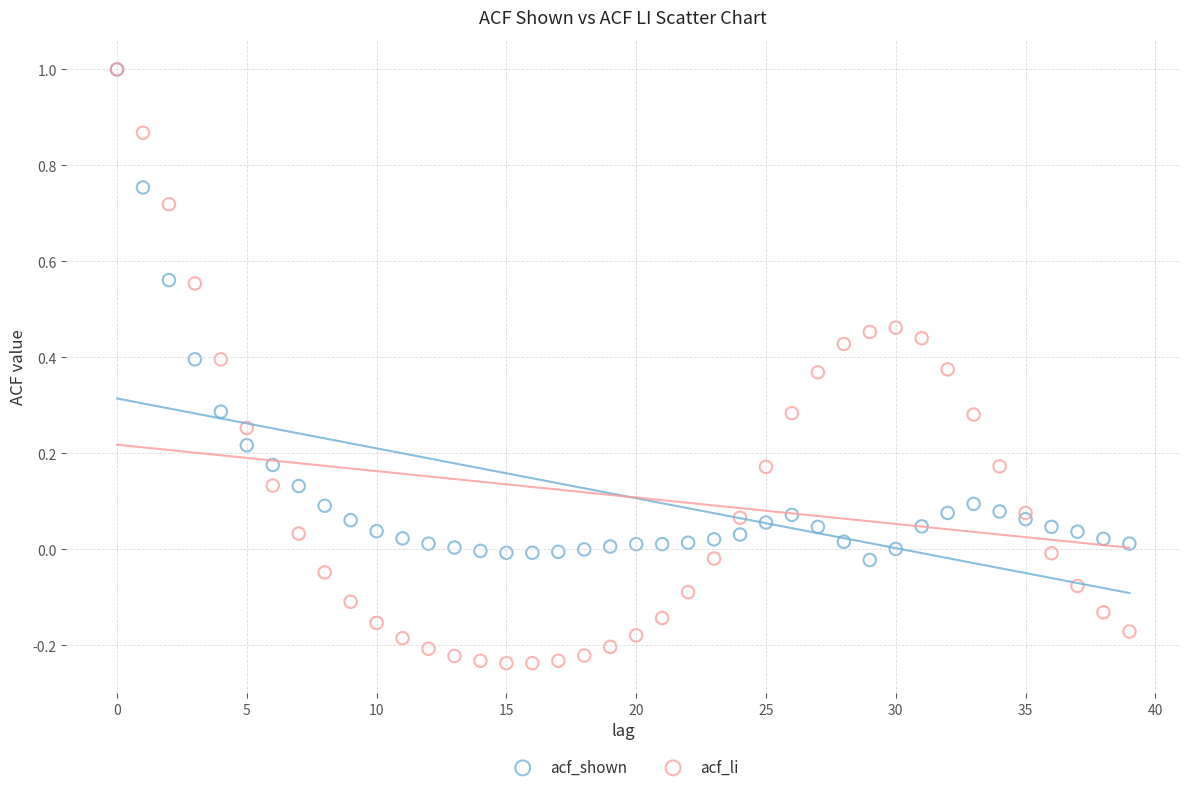

Which series has the largest Y range (max minus min)?

acf_li